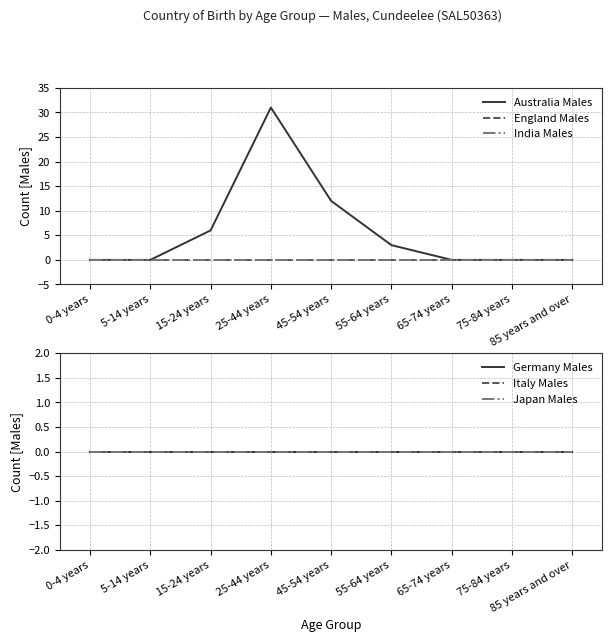

At how many categories does at least one series exceed 28?

1